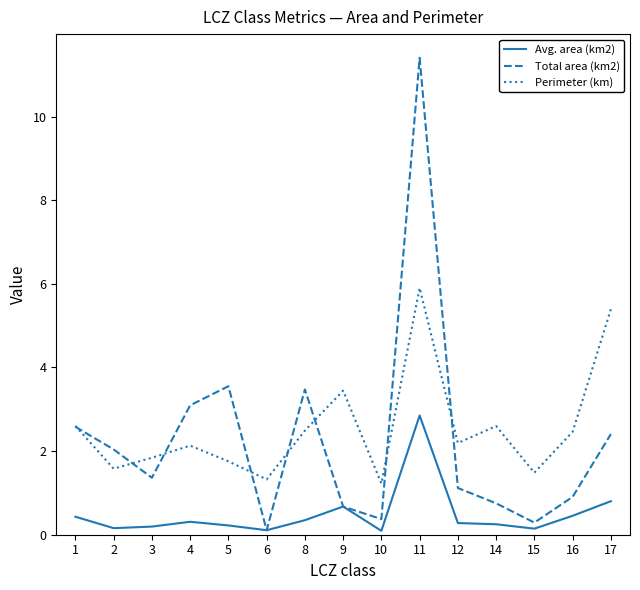

At which label does Total area (km2) first exceed 1?

1